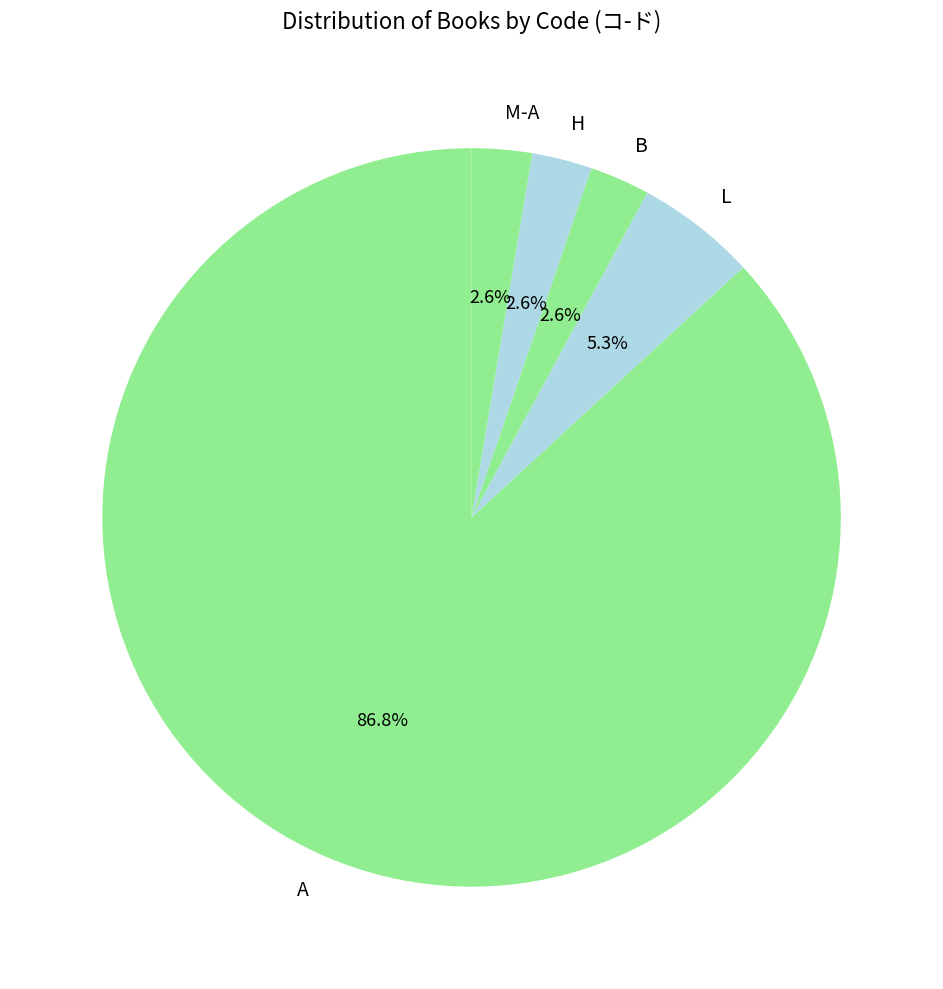

Between L and M-A, which is larger?

L